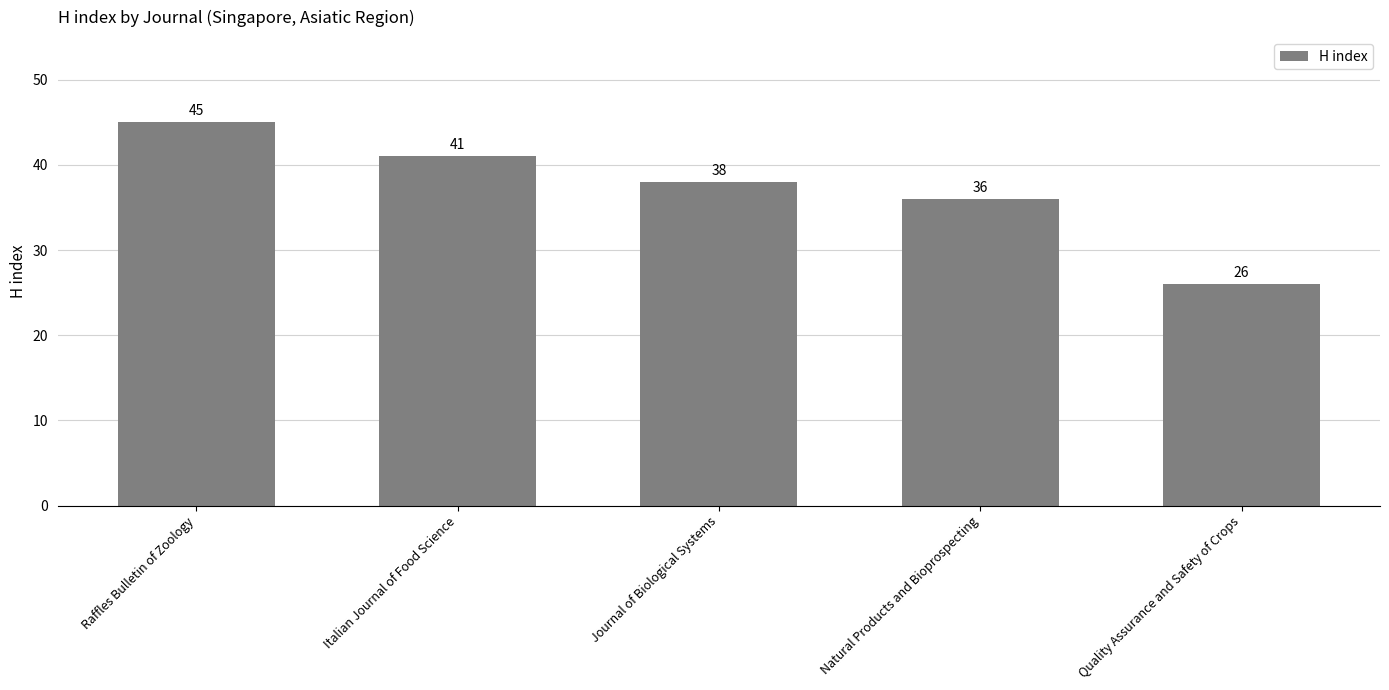

True or false: the data shows 38 at Journal of Biological Systems.

True